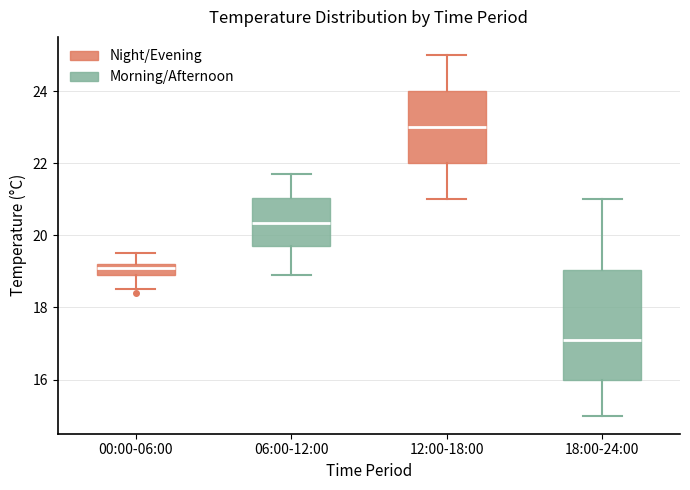

Where is the upper edge of the box for 12:00-18:00 on the y-axis? The values are not printed on the chart, so give them approximately, as read against the axis.

24.0